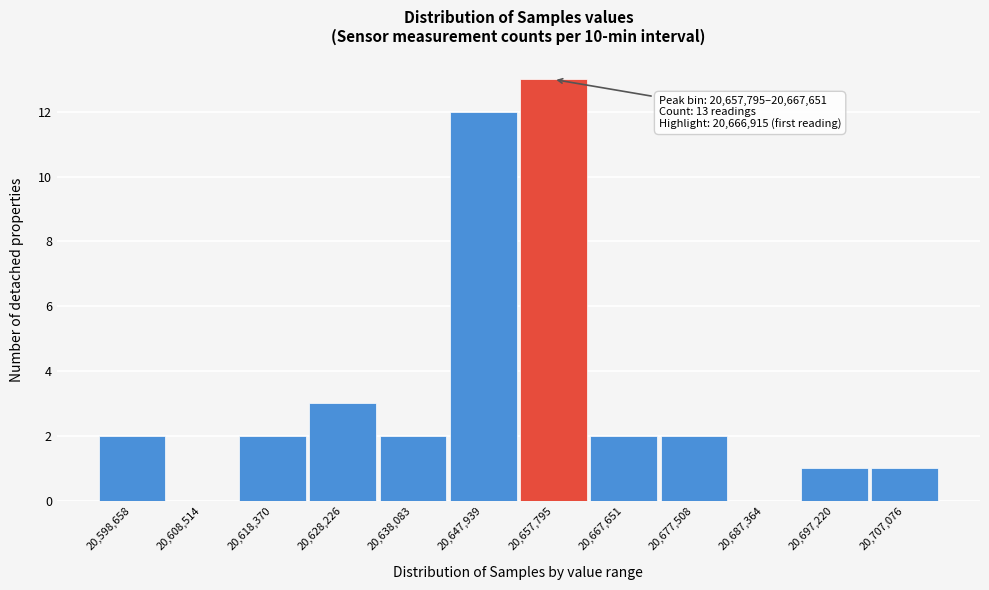

Reading left to right, what are all the values shown in this chart?

20,598,658=2	20,608,514=0	20,618,370=2	20,628,226=3	20,638,083=2	20,647,939=12	20,657,795=13	20,667,651=2	20,677,508=2	20,687,364=0	20,697,220=1	20,707,076=1